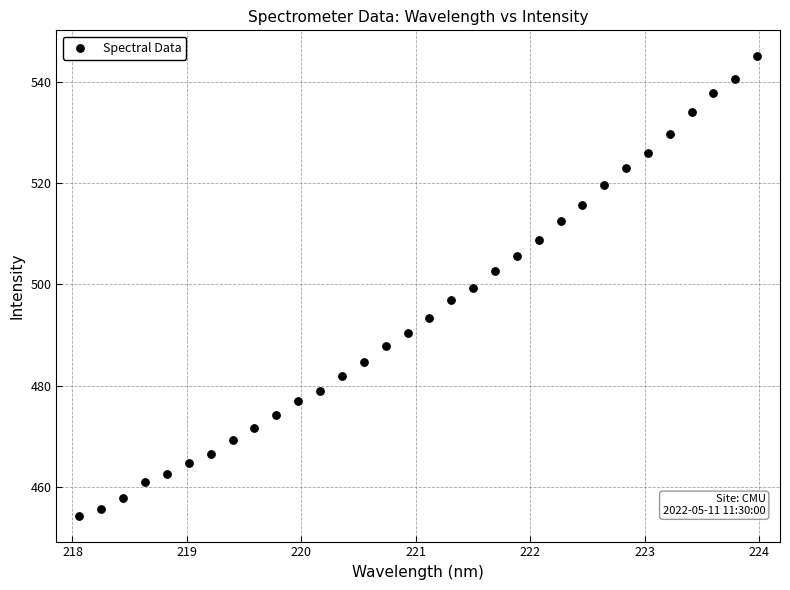

What is the range of X values (max minus min)?

5.9